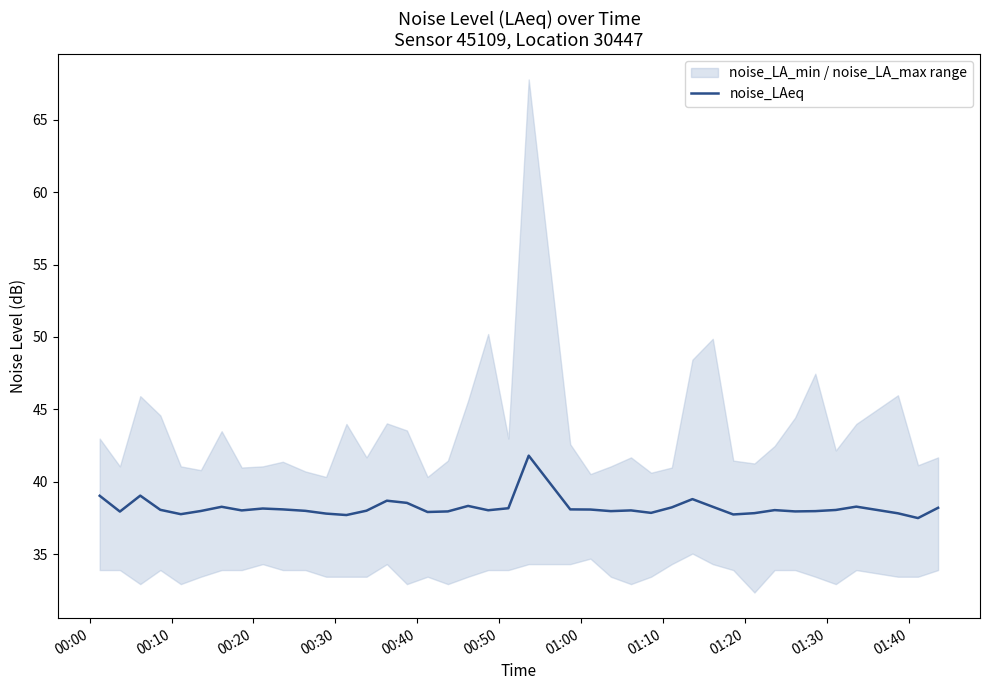

What is the highest value of the noise_LAeq series?

41.8